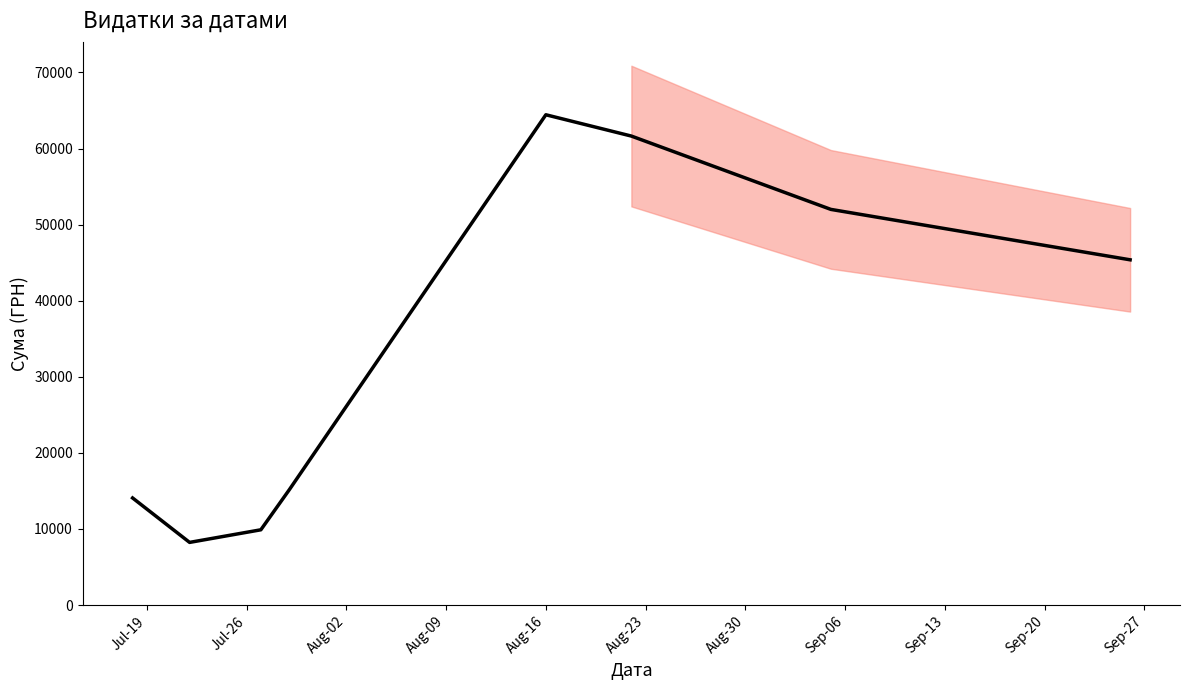

Reading left to right, what are all the values shown in this chart?

14071.0	8229.4	9886.6	15162.4	64442.7	61642.4	52002.7	45376.4